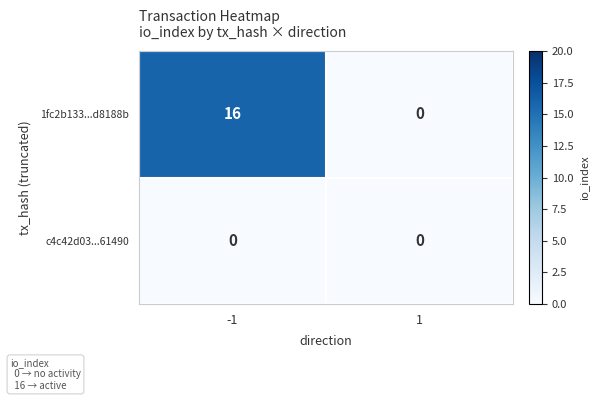

List the series in order of their peak value, highest first.

1fc2b133...d8188b, c4c42d03...61490